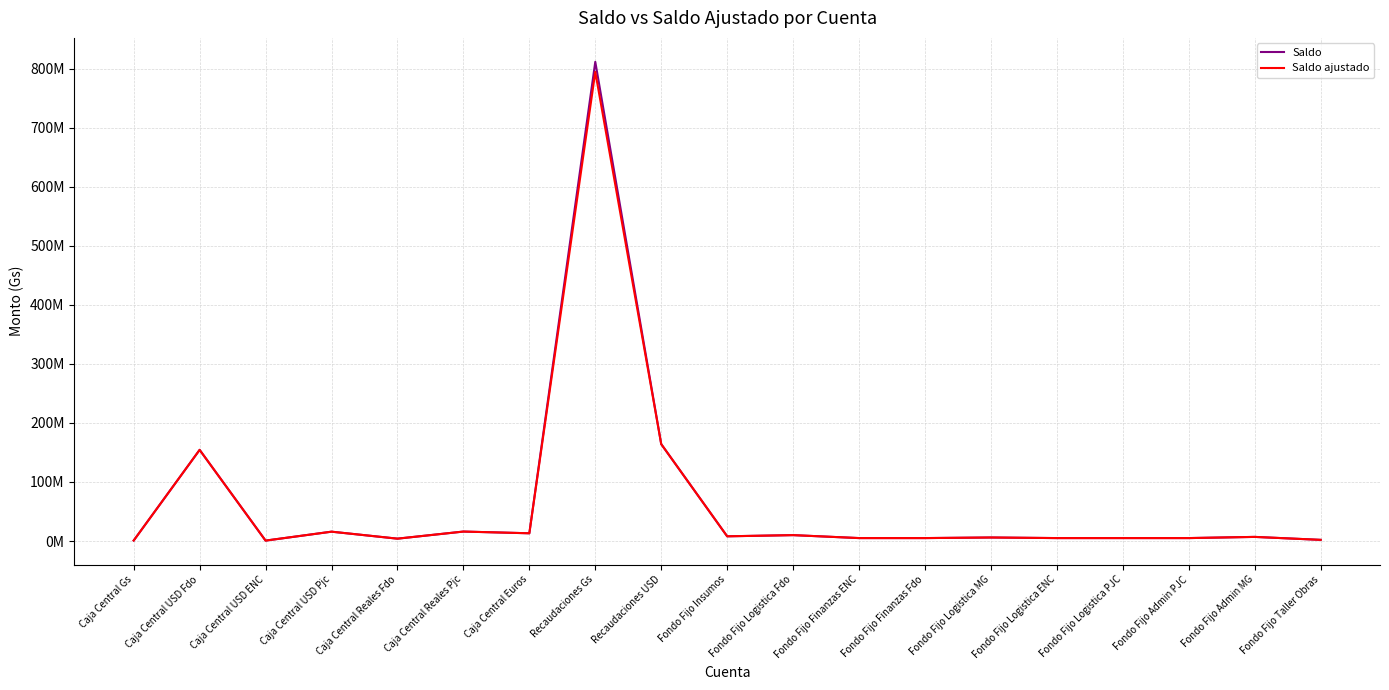

What are all the series names shown in the legend?

Saldo, Saldo ajustado